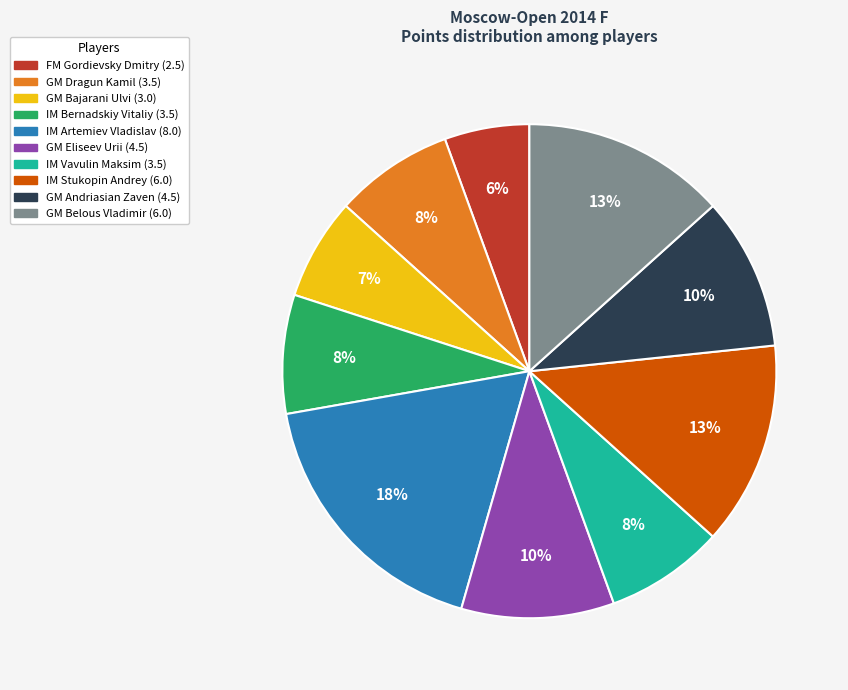

Is there a majority slice in this chart?

No